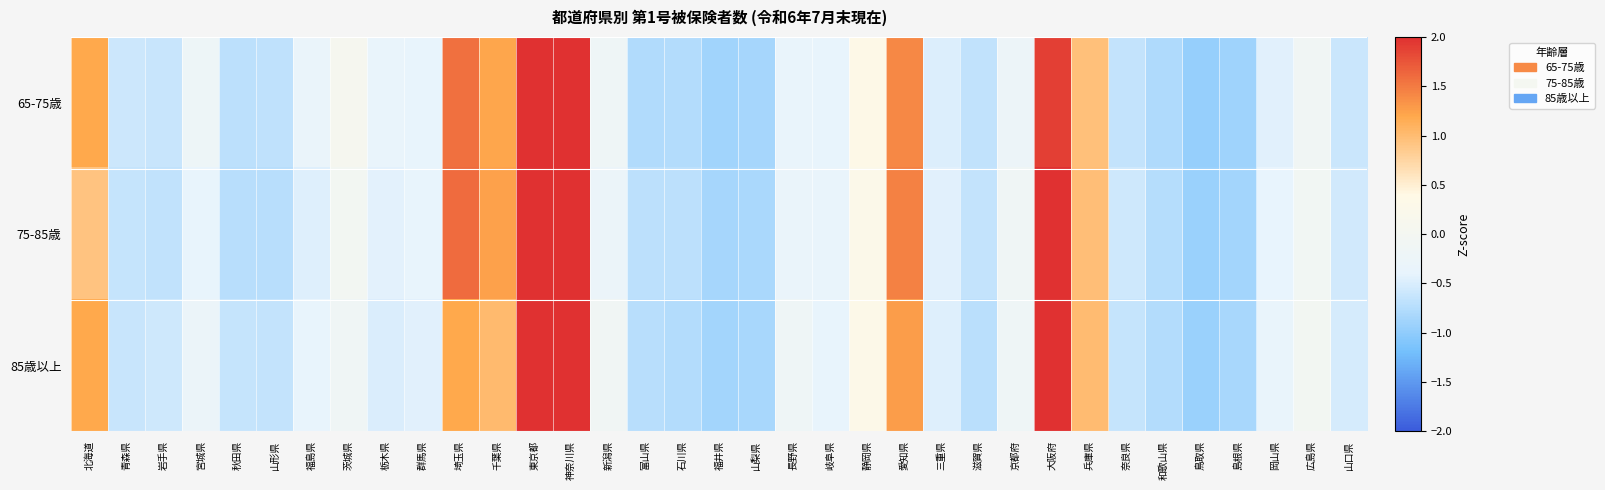

Reading left to right, list all the values displayed in this chart.

65-75歳: 北海道=1.2	青森県=-0.6	岩手県=-0.6	宮城県=-0.2	秋田県=-0.7	山形県=-0.7	福島県=-0.3	茨城県=0.1	栃木県=-0.3	群馬県=-0.4	埼玉県=1.6	千葉県=1.2	東京都=3.1	神奈川県=2.0	新潟県=-0.2	富山県=-0.8	石川県=-0.8	福井県=-0.9	山梨県=-0.9	長野県=-0.3	岐阜県=-0.4	静岡県=0.3	愛知県=1.4	三重県=-0.5	滋賀県=-0.7	京都府=-0.2	大阪府=1.9	兵庫県=1.0	奈良県=-0.6	和歌山県=-0.8	鳥取県=-1.0	島根県=-0.9	岡山県=-0.4	広島県=-0.1	山口県=-0.6
75-85歳: 北海道=0.9	青森県=-0.6	岩手県=-0.7	宮城県=-0.4	秋田県=-0.7	山形県=-0.7	福島県=-0.5	茨城県=-0.0	栃木県=-0.4	群馬県=-0.4	埼玉県=1.6	千葉県=1.2	東京都=3.0	神奈川県=2.1	新潟県=-0.3	富山県=-0.7	石川県=-0.7	福井県=-0.8	山梨県=-0.8	長野県=-0.3	岐阜県=-0.3	静岡県=0.3	愛知県=1.5	三重県=-0.4	滋賀県=-0.6	京都府=-0.1	大阪府=2.2	兵庫県=1.0	奈良県=-0.6	和歌山県=-0.7	鳥取県=-0.9	島根県=-0.9	岡山県=-0.4	広島県=-0.1	山口県=-0.5
85歳以上: 北海道=1.2	青森県=-0.6	岩手県=-0.6	宮城県=-0.3	秋田県=-0.6	山形県=-0.6	福島県=-0.4	茨城県=-0.1	栃木県=-0.5	群馬県=-0.4	埼玉県=1.2	千葉県=1.0	東京都=3.4	神奈川県=2.0	新潟県=-0.1	富山県=-0.7	石川県=-0.8	福井県=-0.9	山梨県=-0.8	長野県=-0.2	岐阜県=-0.4	静岡県=0.3	愛知県=1.3	三重県=-0.5	滋賀県=-0.7	京都府=-0.2	大阪府=2.0	兵庫県=1.0	奈良県=-0.6	和歌山県=-0.8	鳥取県=-0.9	島根県=-0.8	岡山県=-0.4	広島県=-0.0	山口県=-0.5